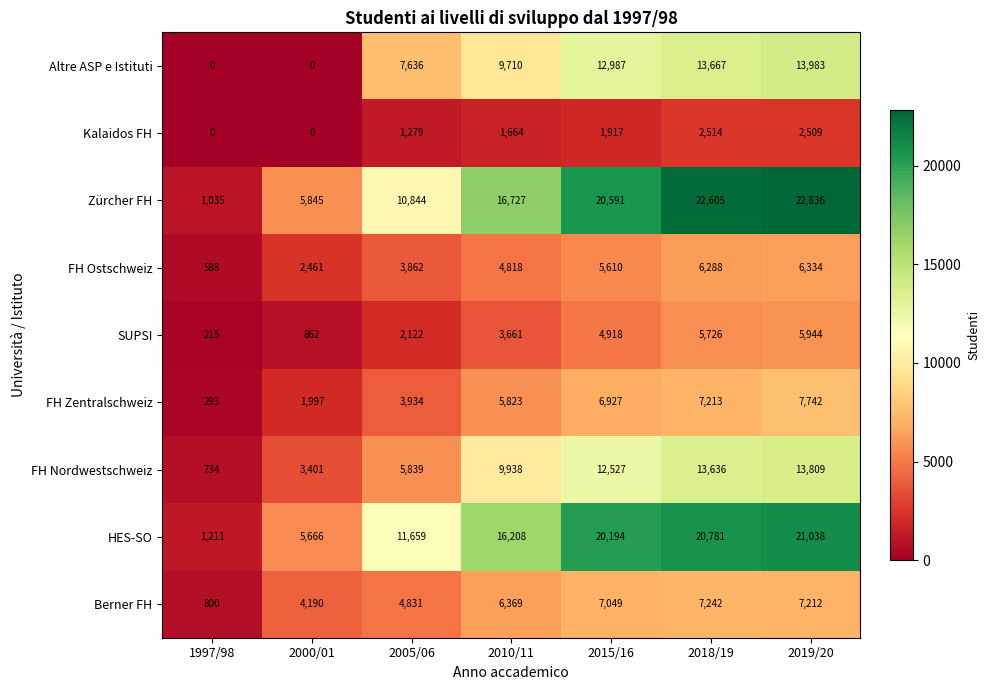

What is the difference between the second highest and minimum values in the FH Nordwestschweiz series?

12902